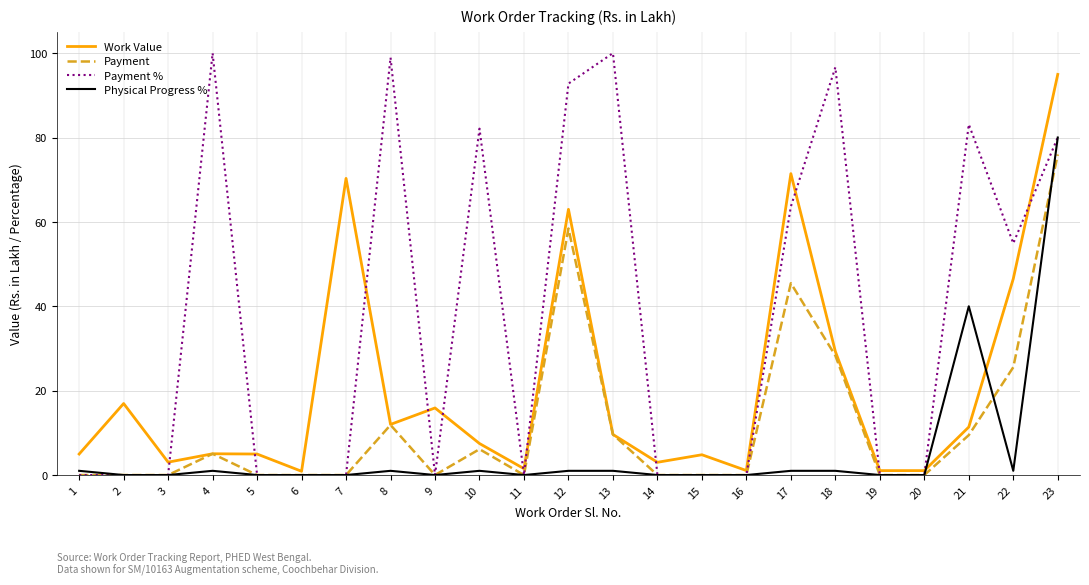

List the series in order of their overall mean, lowest first.

Physical Progress %, Payment, Work Value, Payment %